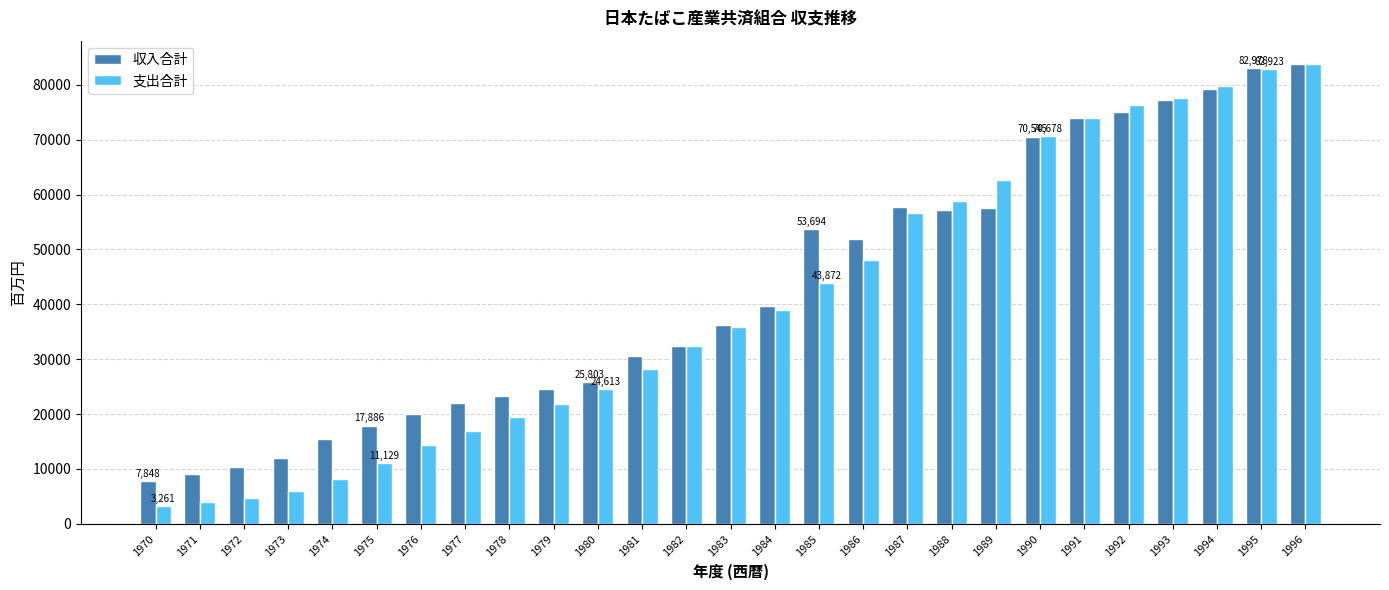

What is the value of the 支出合計 bar at the 19th from the left?

58785